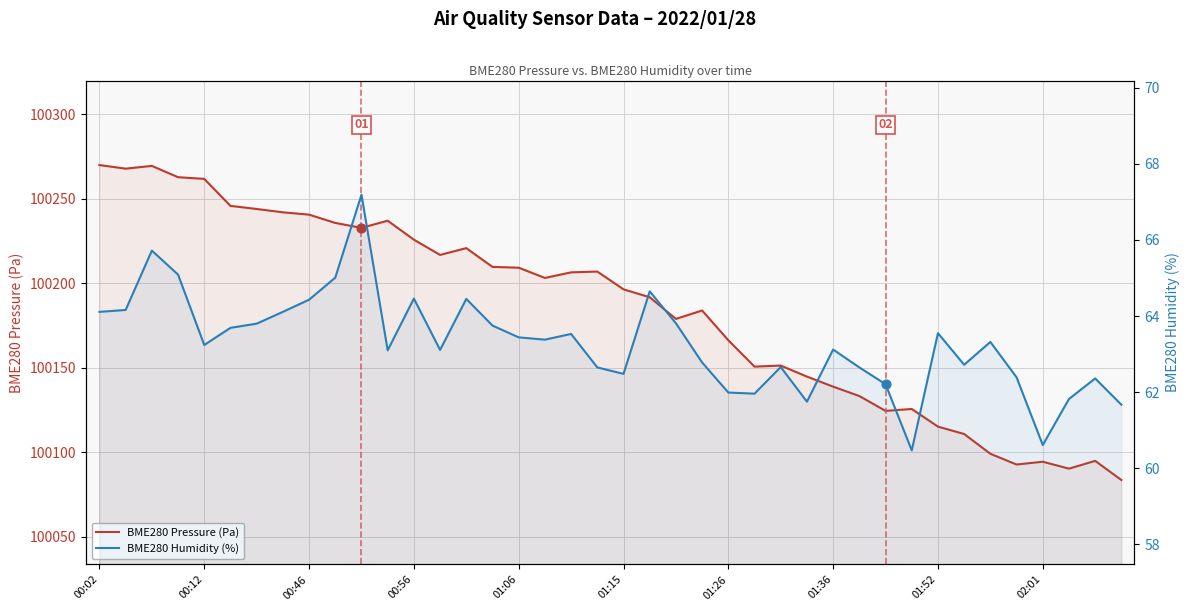

What is the total value across all series at 01:36?

100201.9